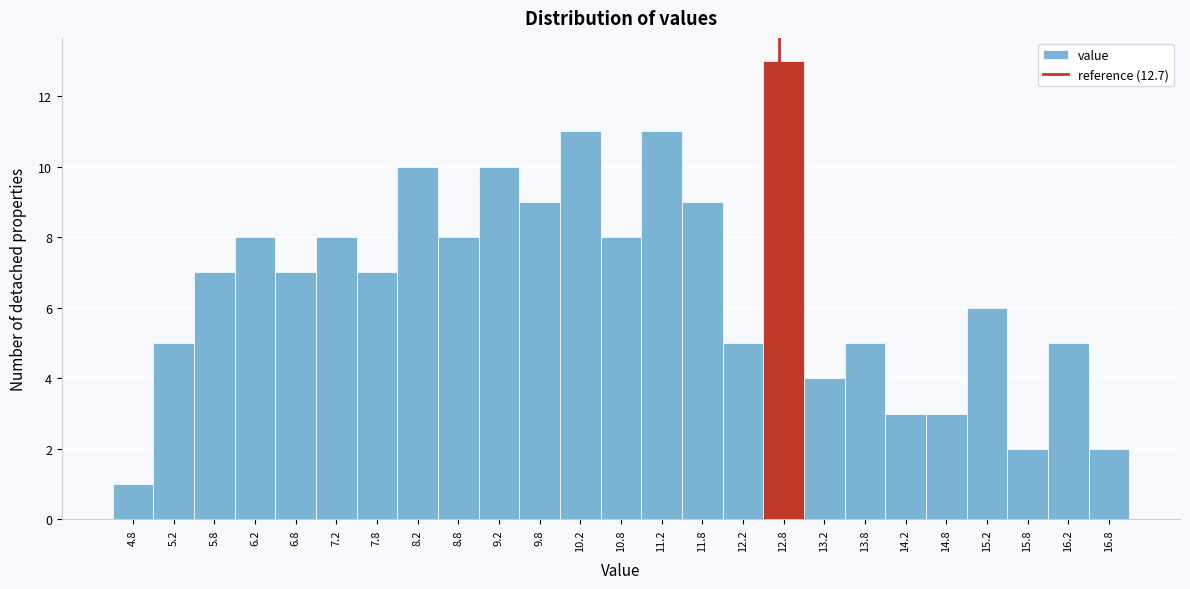

What is the height of the bar covering 7.0 to 7.5 on the x-axis? The values are not printed on the chart, so give them approximately, as read against the axis.

8